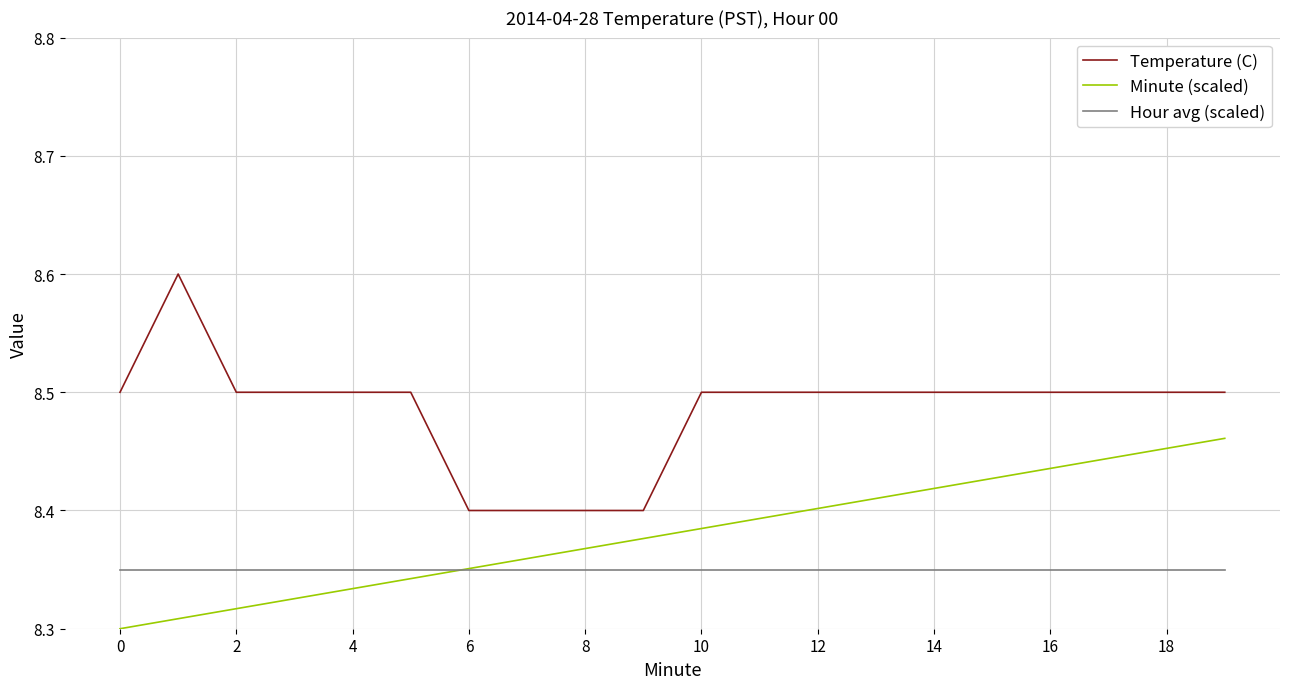

Which series has the largest total across all categories?

Temperature (C)